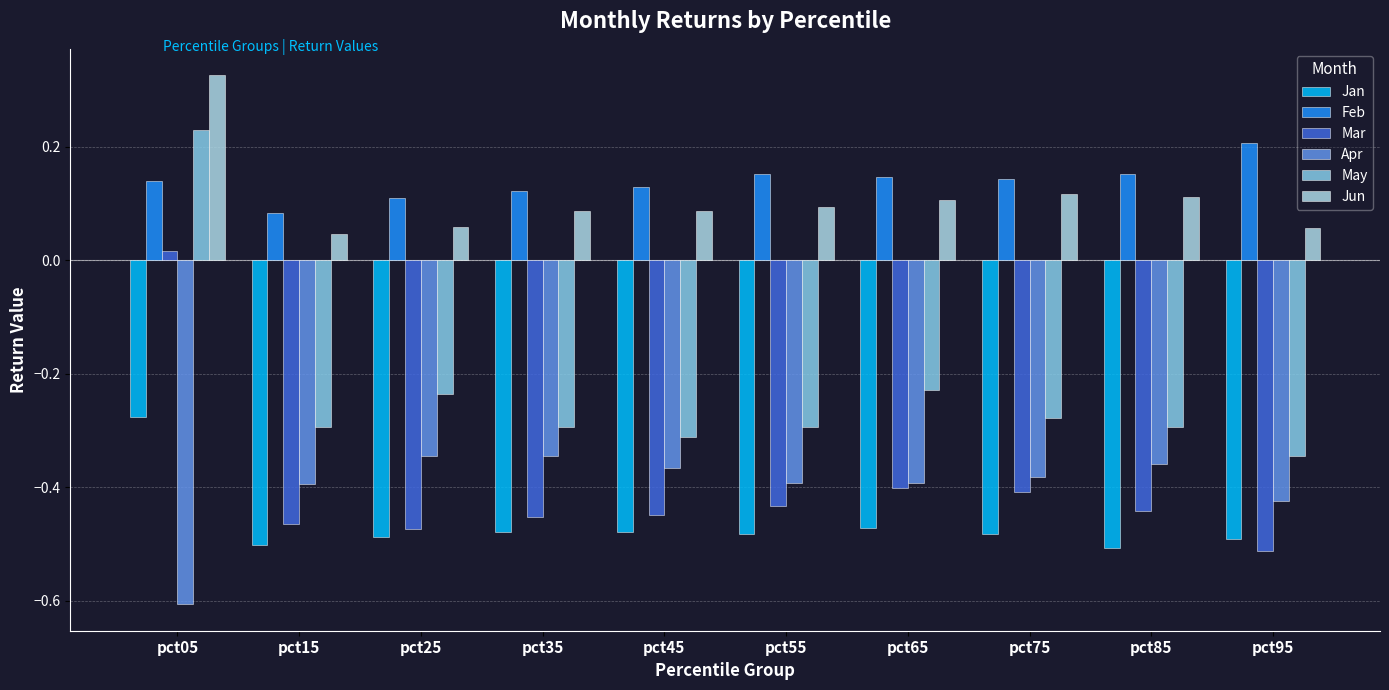

At which category does the chart reach its peak across all series?

pct05